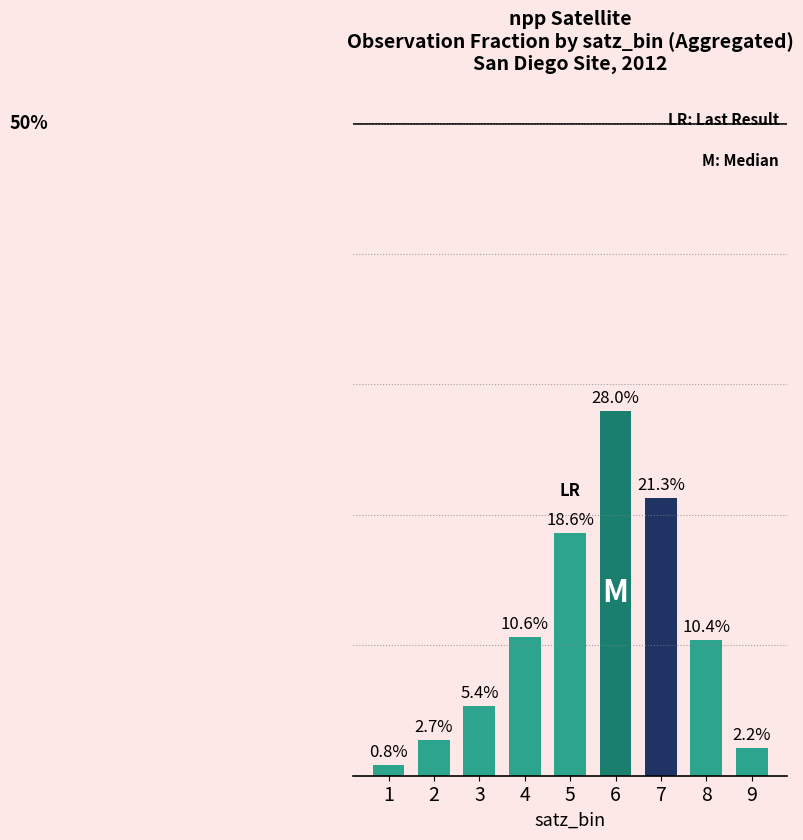

Which has a higher value, 9 or 2?

2